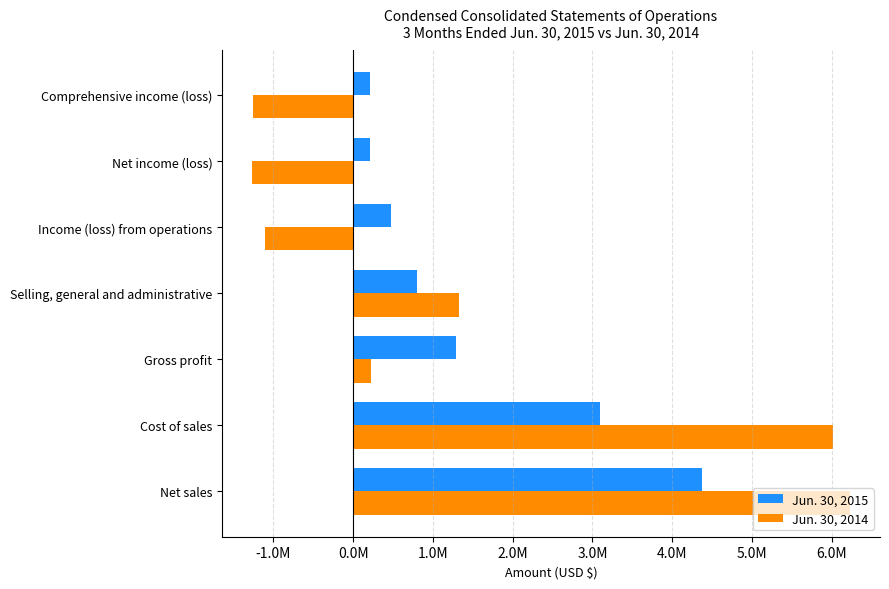

What are all the series names shown in the legend?

Jun. 30, 2015, Jun. 30, 2014